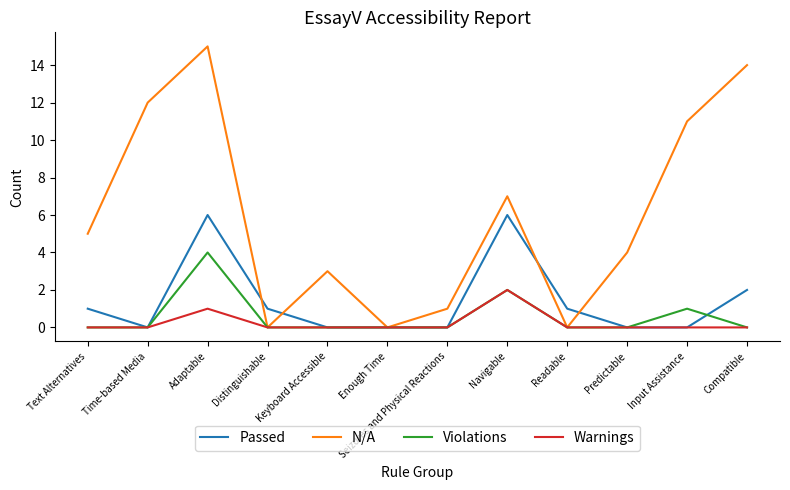

What is the total value across all series at Time-based Media?

12